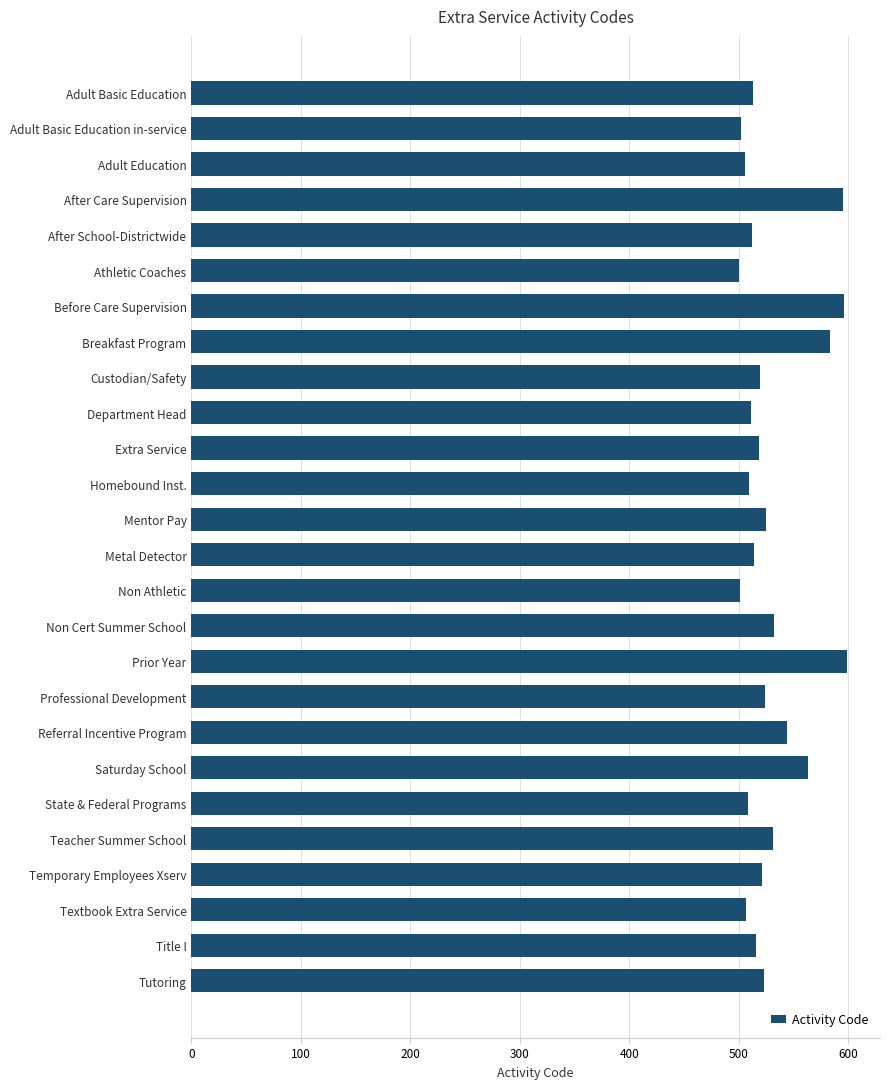

What is the difference between the maximum and second lowest values?

98